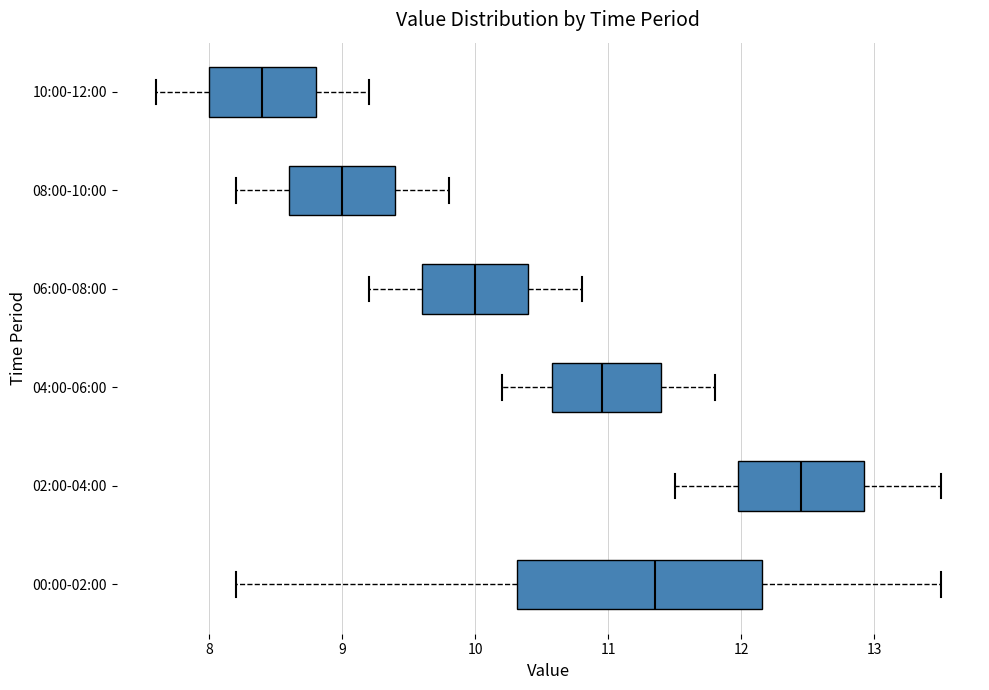

Where is the right edge of the box for 02:00-04:00 on the x-axis? The values are not printed on the chart, so give them approximately, as read against the axis.

12.9